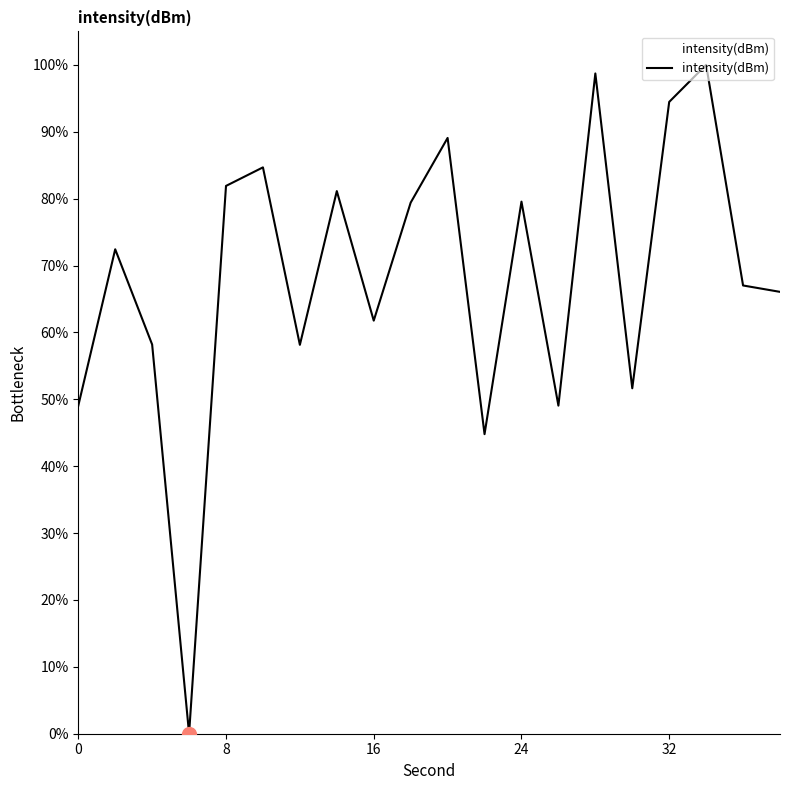

What is the greatest value displayed?

100.0